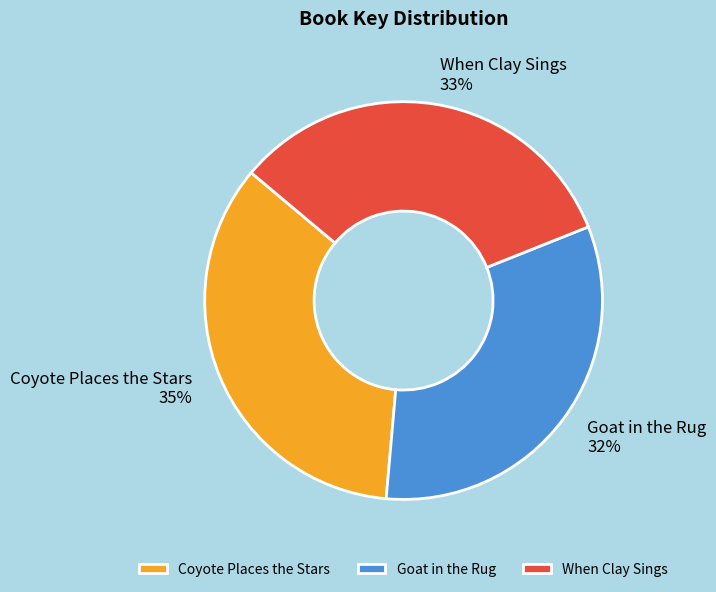

To the nearest percent, what is the combined percentage of When Clay Sings and Goat in the Rug?

65%